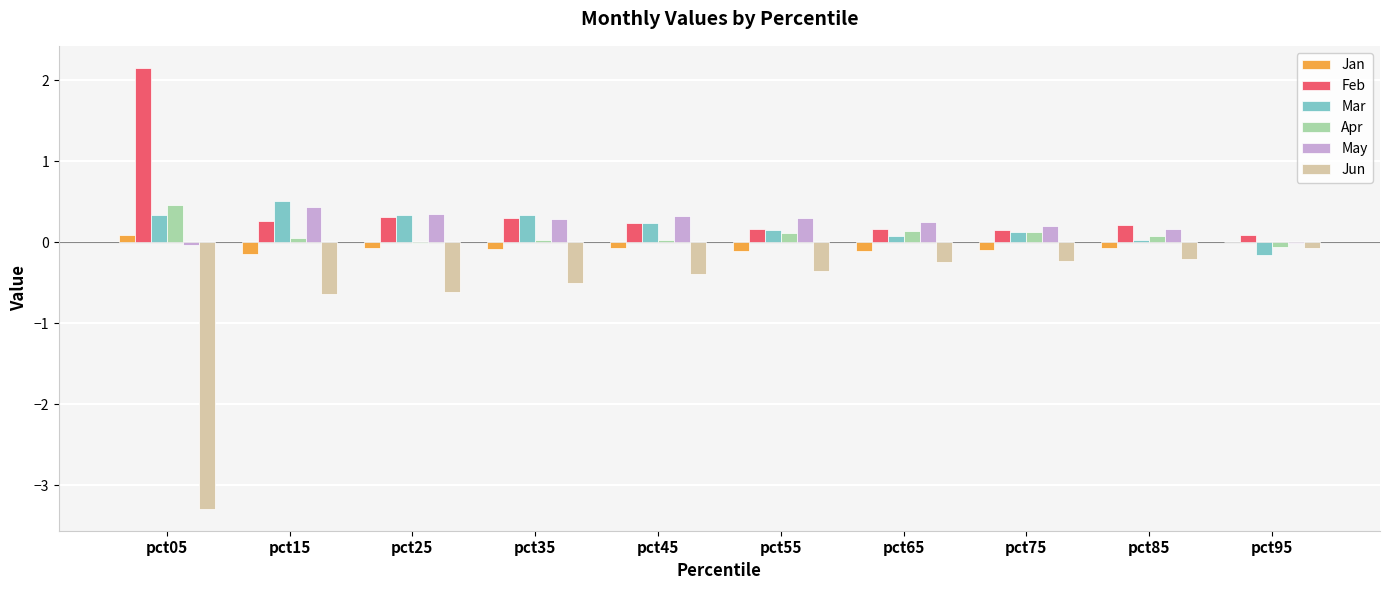

What is the average value of the Apr series?

0.1